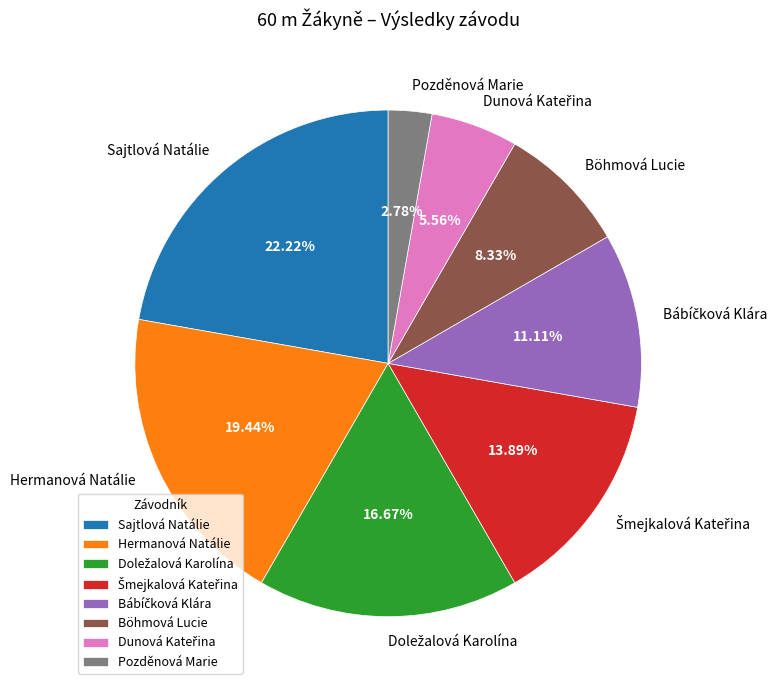

To the nearest percent, what percentage of the pie is Sajtlová Natálie?

22%